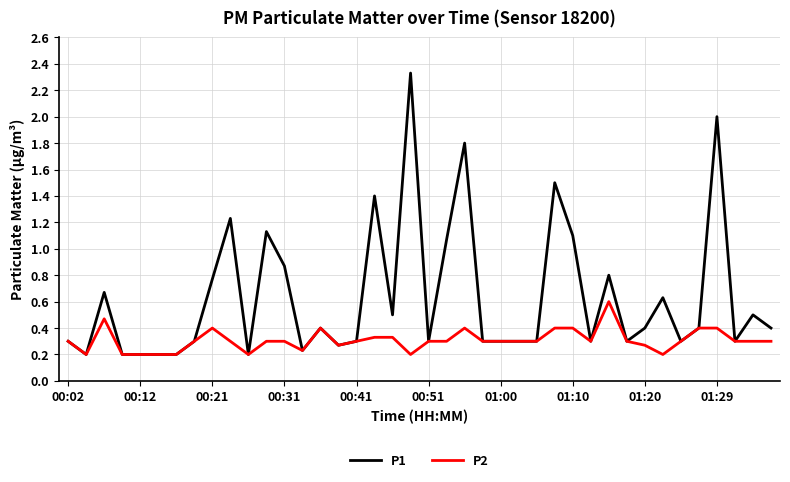

Which series has the largest range (max minus min)?

P1